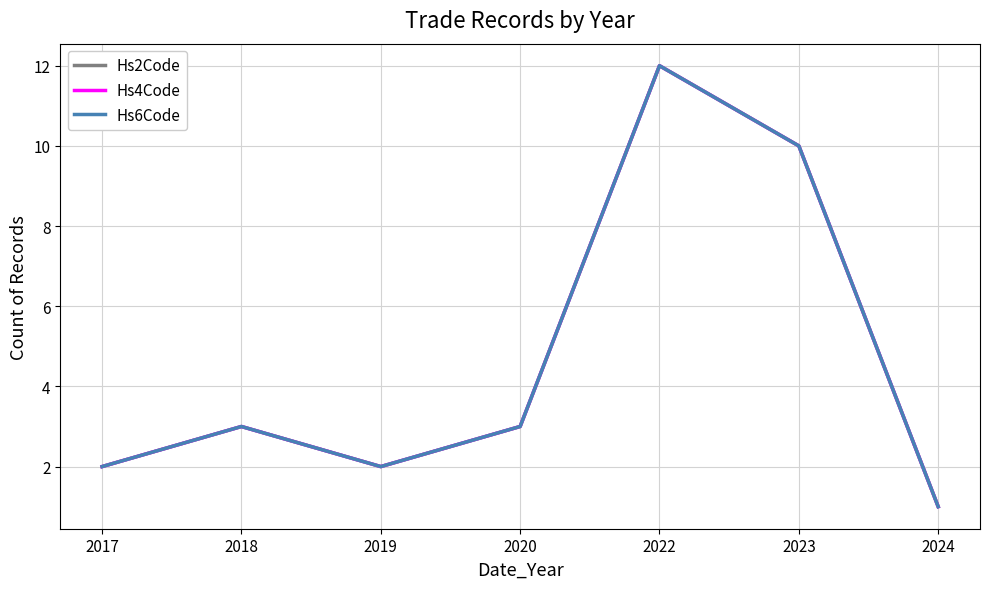

True or false: Hs2Code has more than 0 points higher than both neighbors.

True